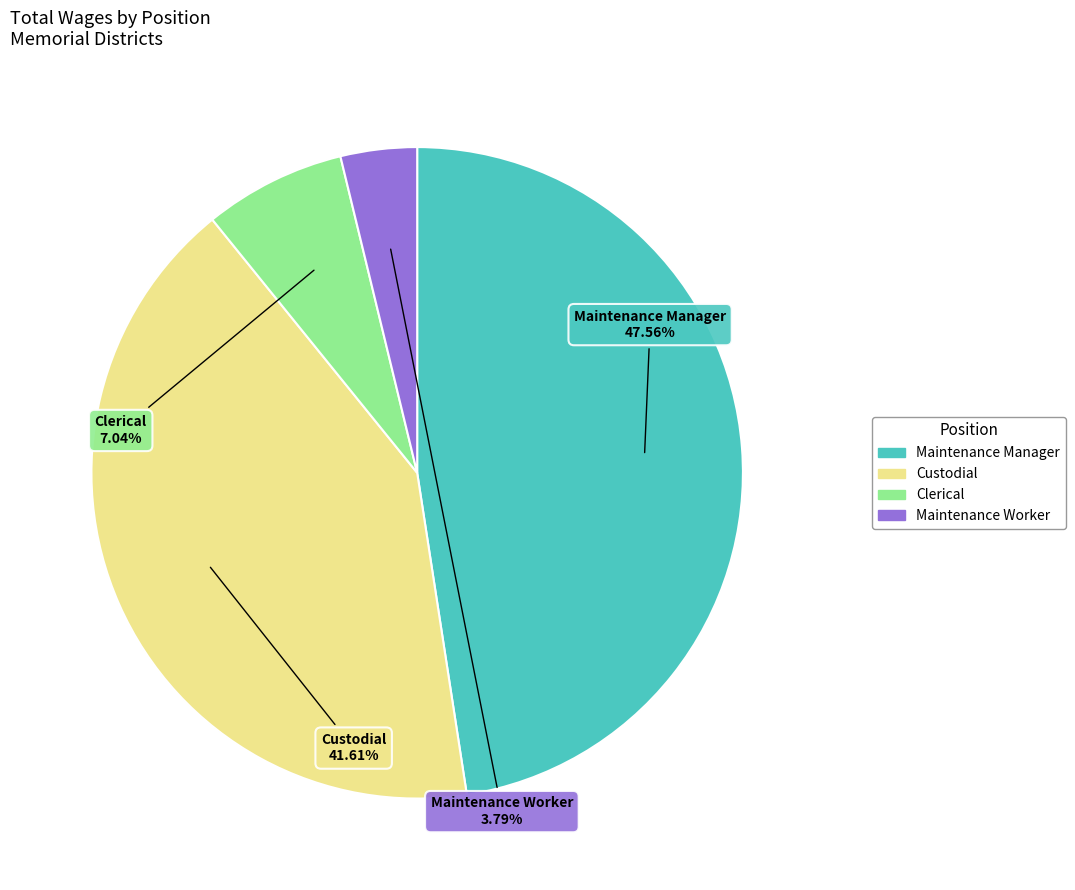

Is it true that Maintenance Manager is 39% of the pie?

False